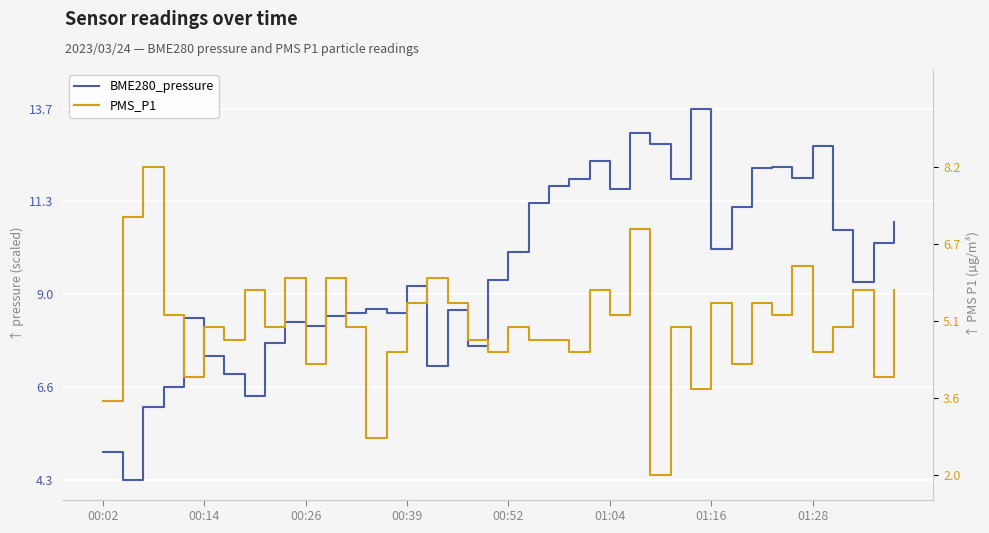

Between 01:16 and 00:14, which is larger?

01:16